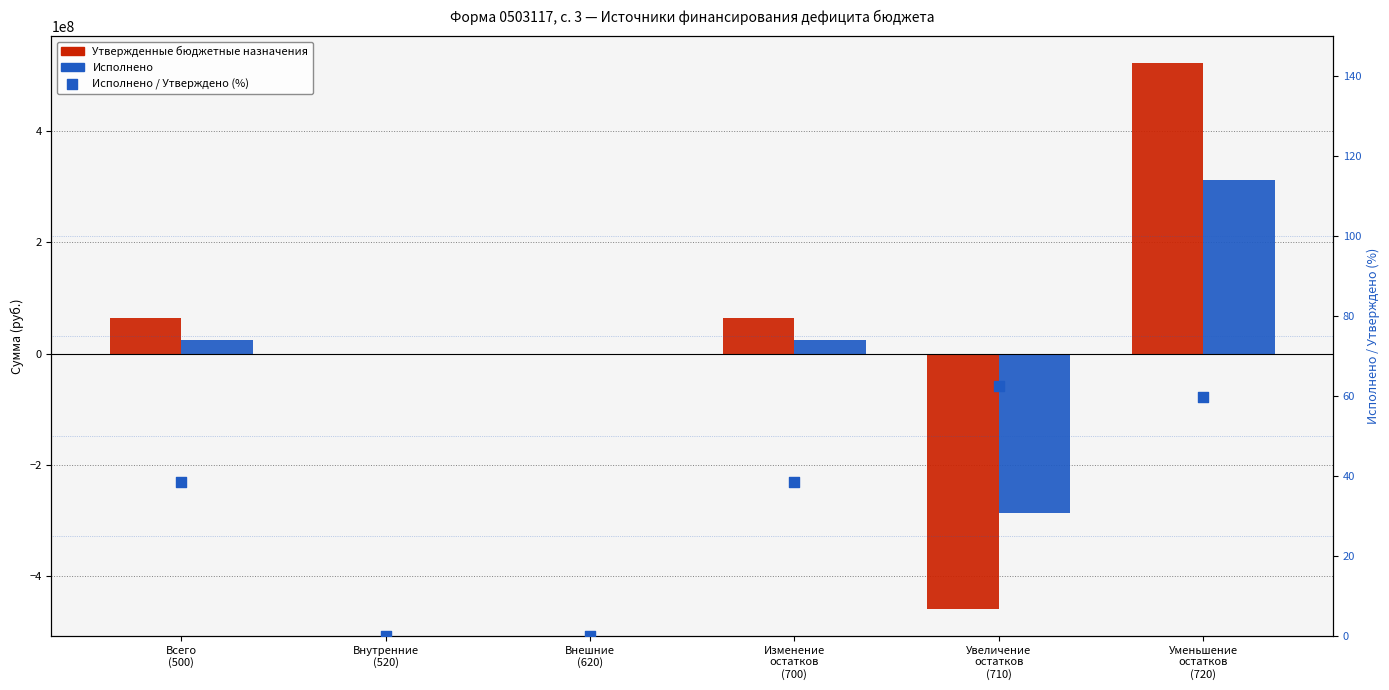

Which series contains the highest Y value?

Утвержденные бюджетные назначения